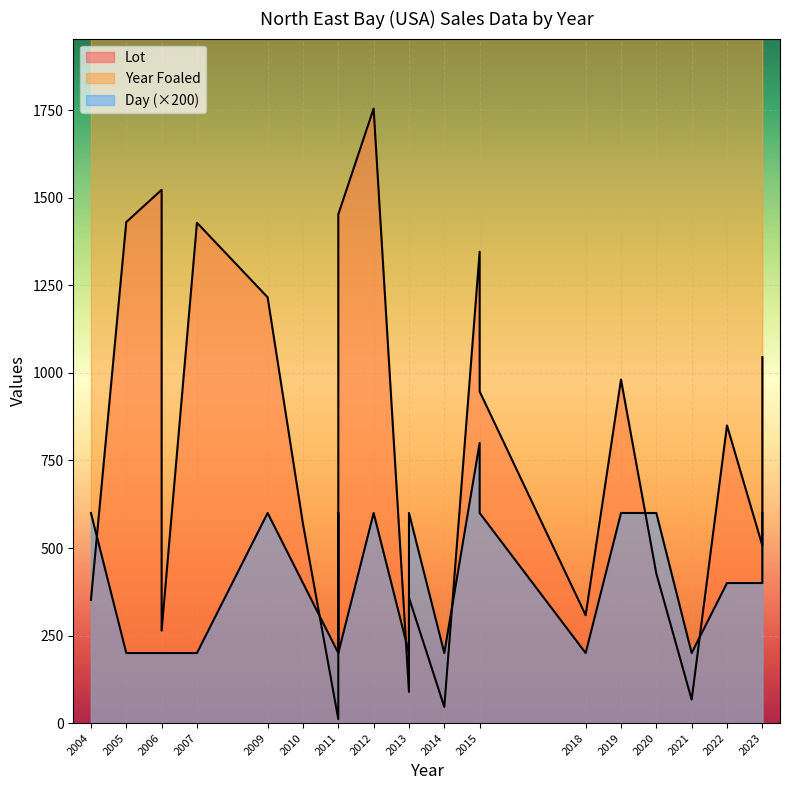

Reading left to right, extract all data points from this chart.

Lot: 352	1431	1523	264	1429	1216	569	11	476	1453	1755	89	243	358	46	1346	947	308	981	427	67	850	507	1045
Year Foaled: 2005	2008	2019	2010	2021	2005	2013	2017	2009	2008	2006	2011	2021	2014	2016	2007	2006	2019	2011	2013	2001	2011	2021	2013
Day: 600	200	200	200	200	600	400	200	600	200	600	200	200	600	200	800	600	200	600	600	200	400	400	600